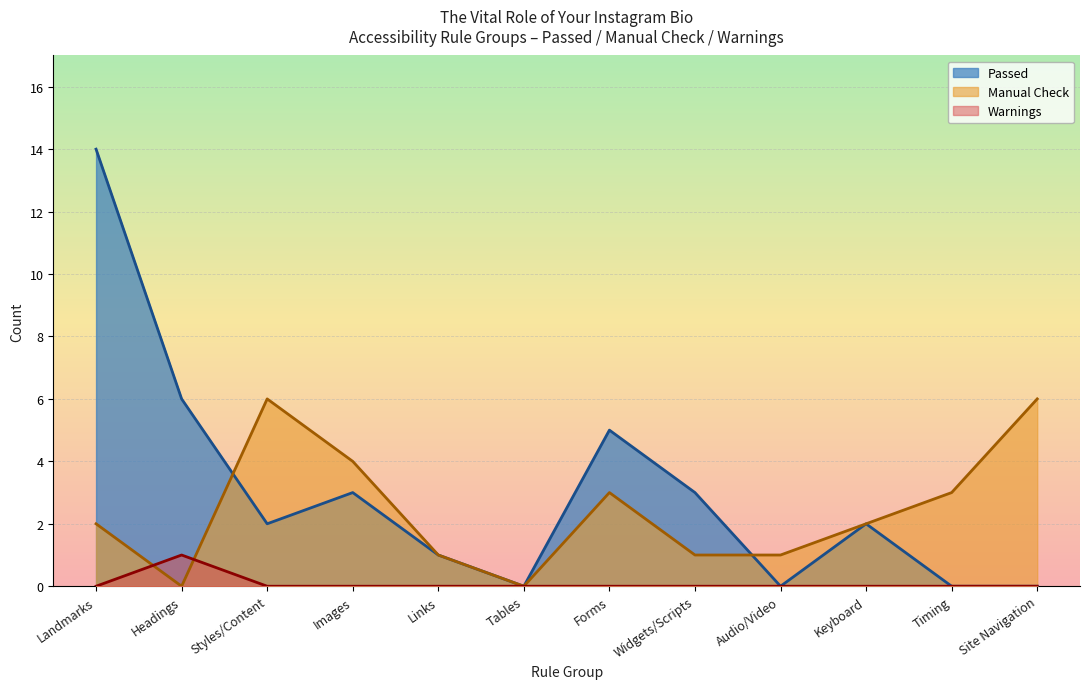

Which series has the largest range (max minus min)?

Passed